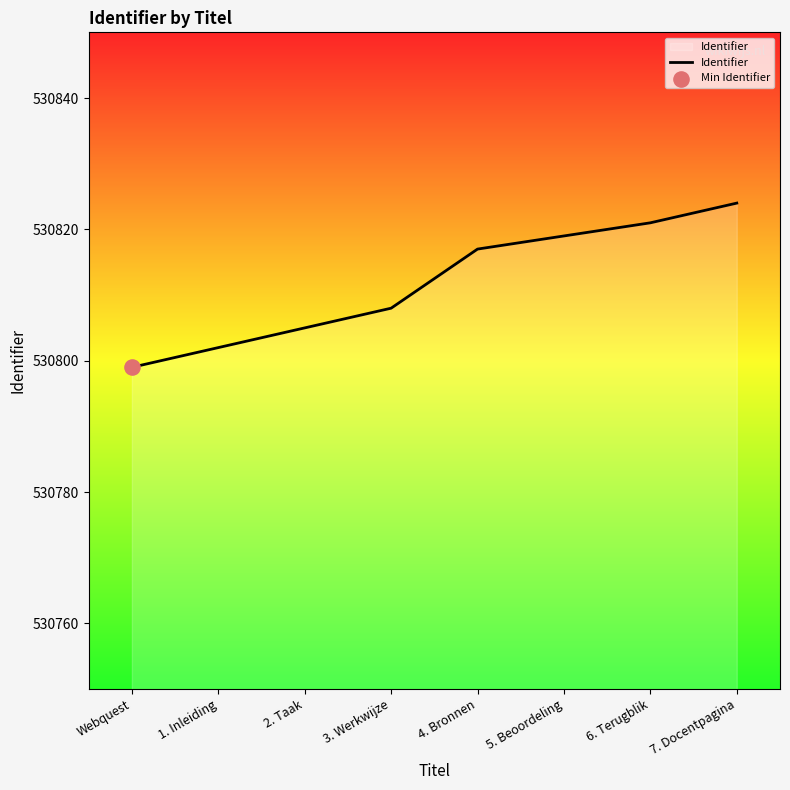

What is the change in value from Webquest to 6. Terugblik?

+22